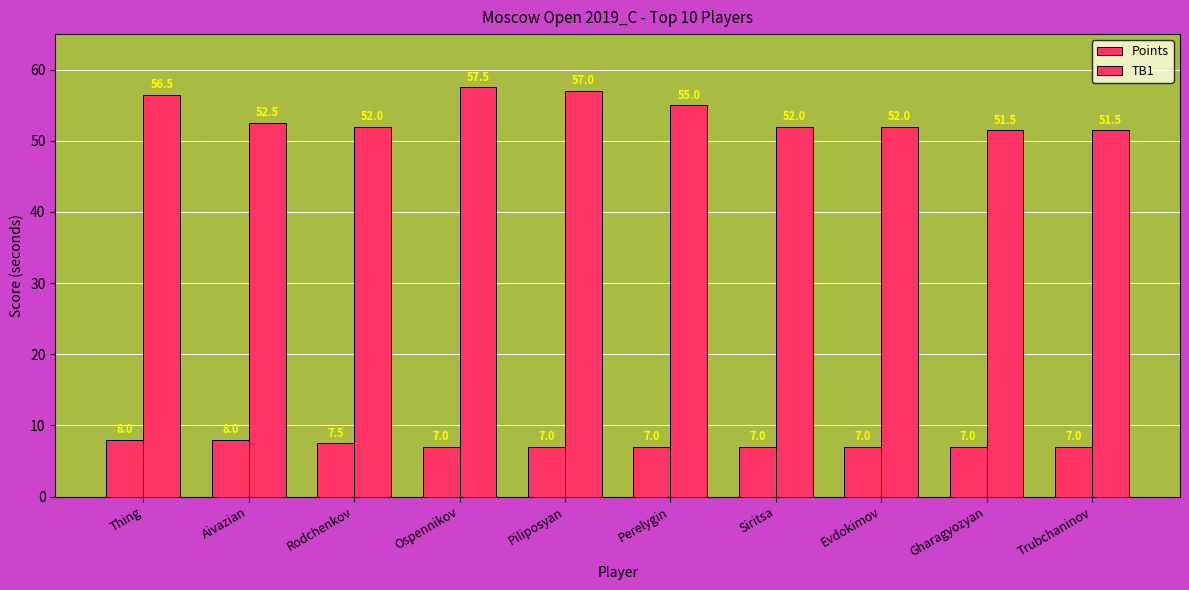

Rank the series by their average value, from lowest to highest.

Points, TB1